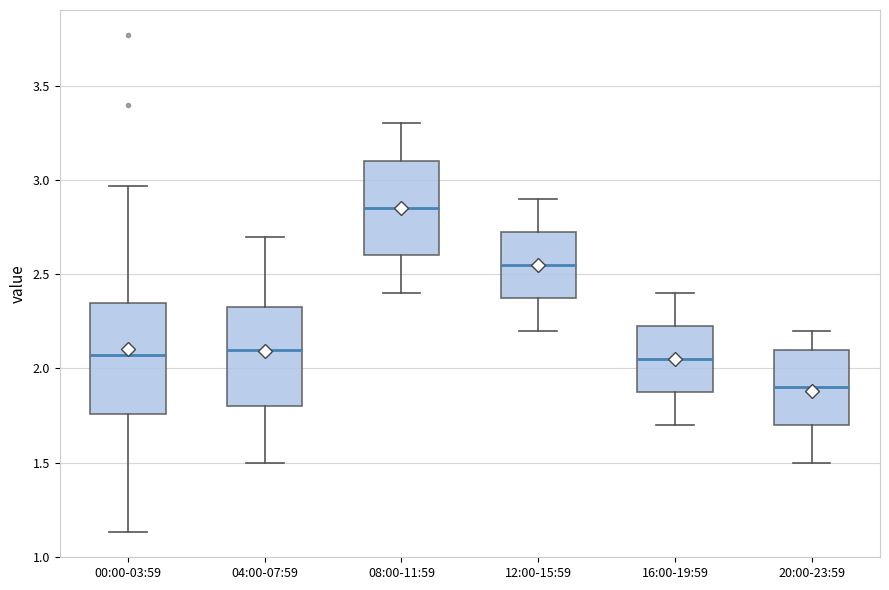

Which box has the lowest median line?

20:00-23:59